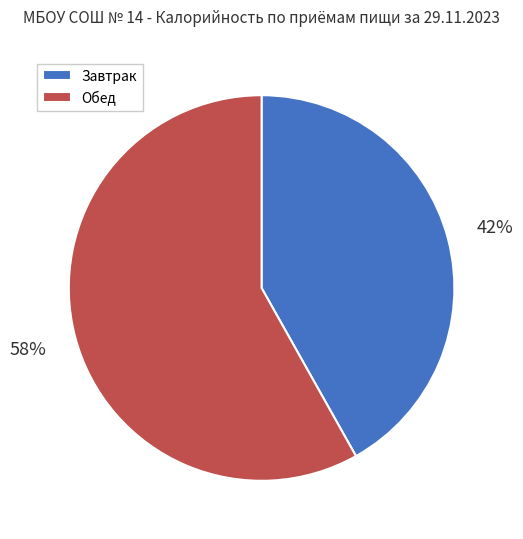

Between Обед and Завтрак, which is larger?

Обед